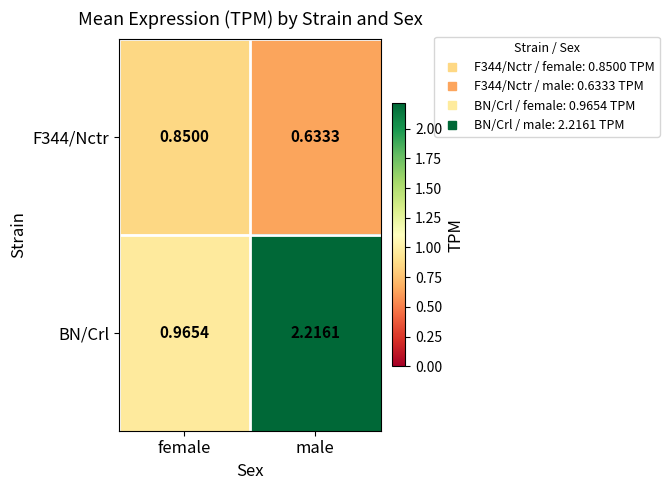

At which category is the sum across all series the highest?

male